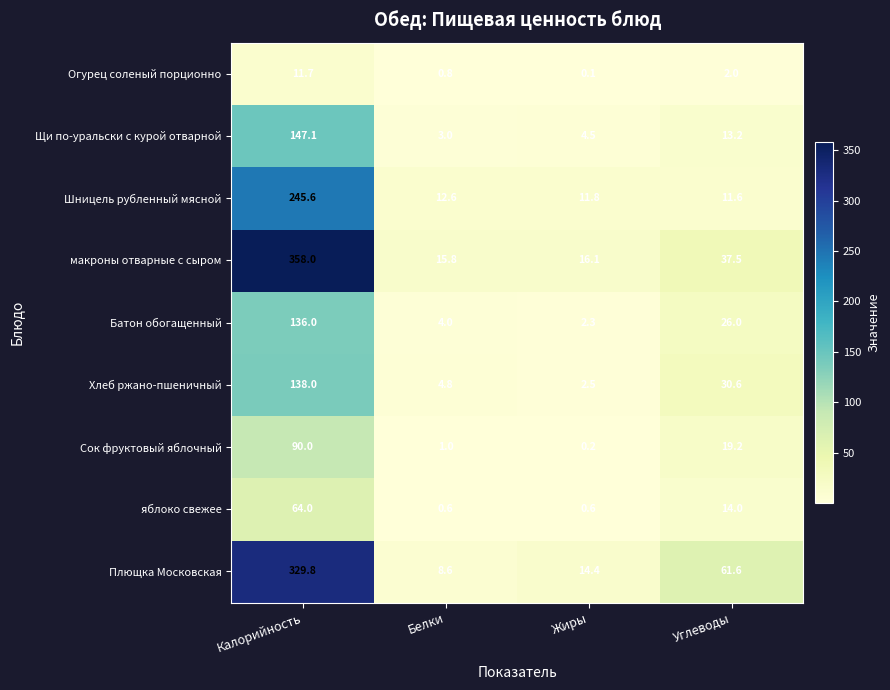

What is the spread (max minus min) of values at Калорийность?

346.3